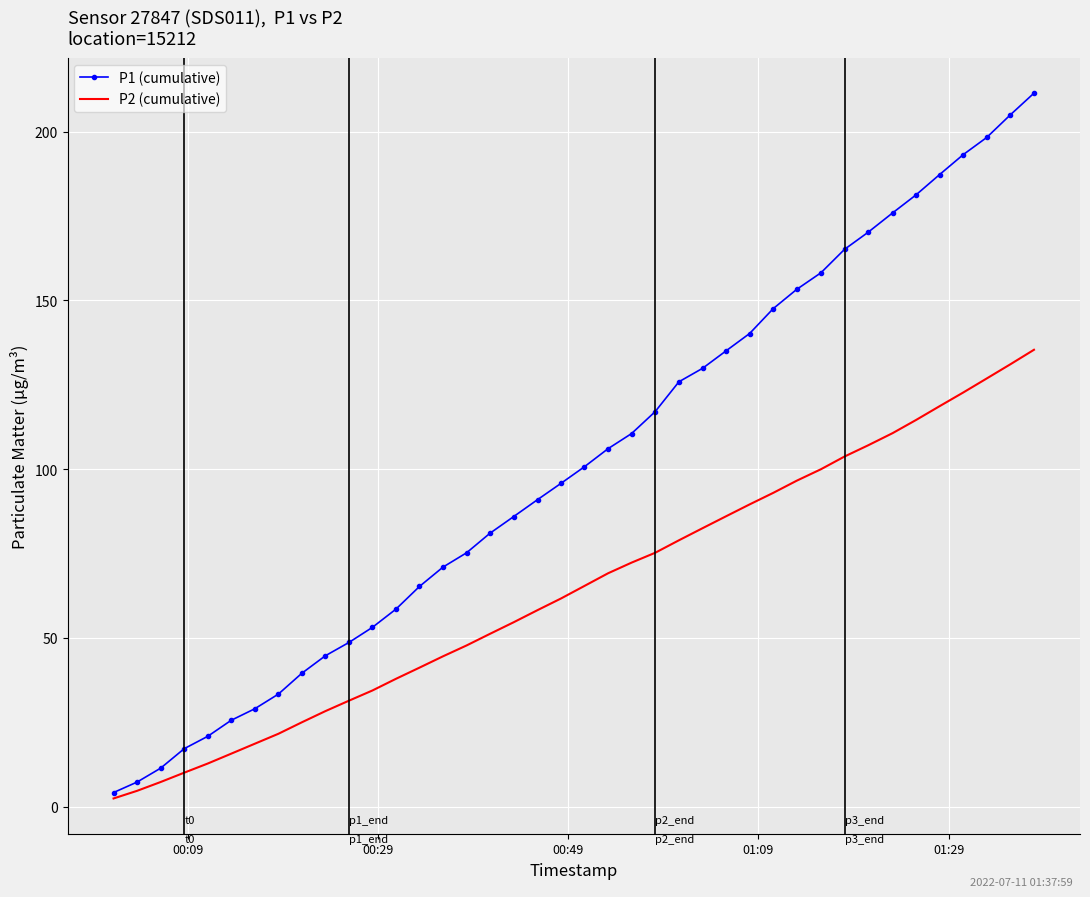

List the series in order of their peak value, highest first.

P1 (cumulative), P2 (cumulative)